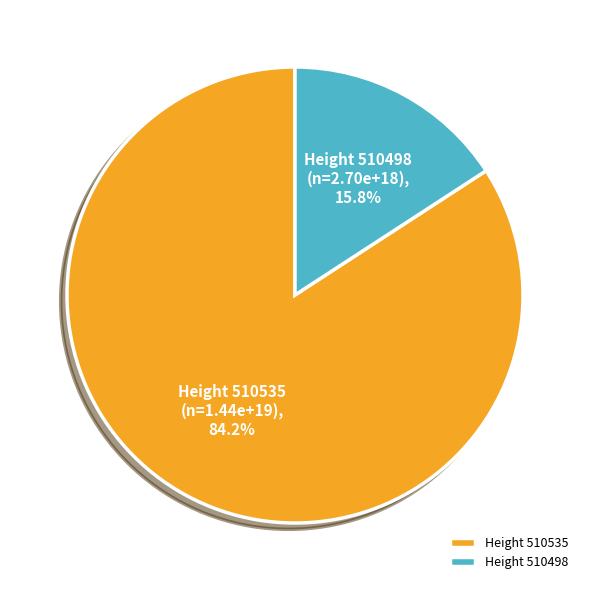

What percentage do Height 510498 and Height 510535 together represent?

100.0%